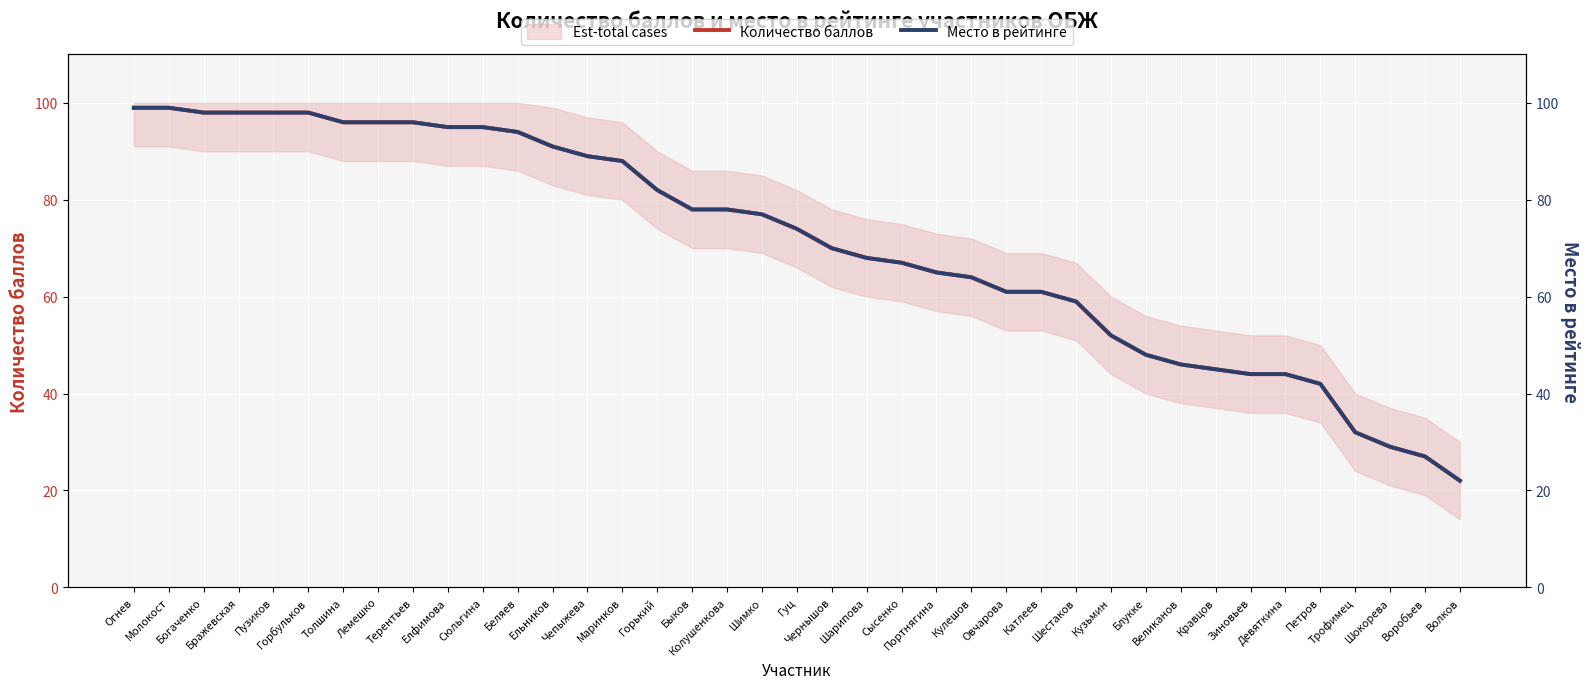

What is the total value across all series at Трофимец?

64